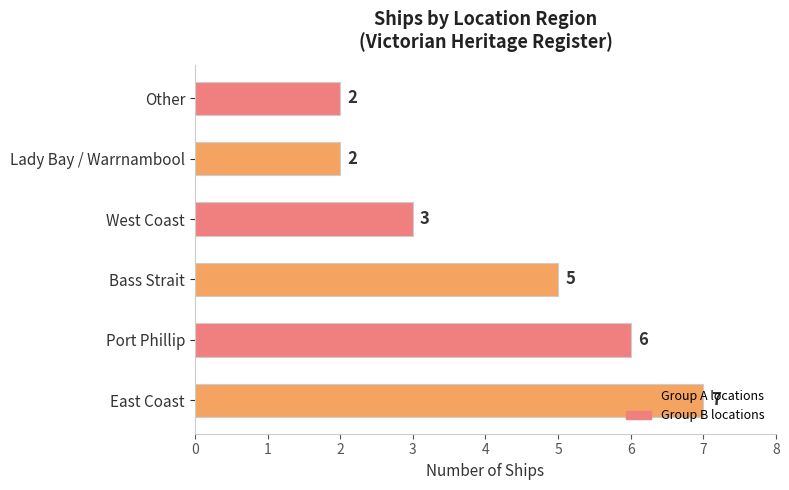

How many values are between 2 and 6?

5